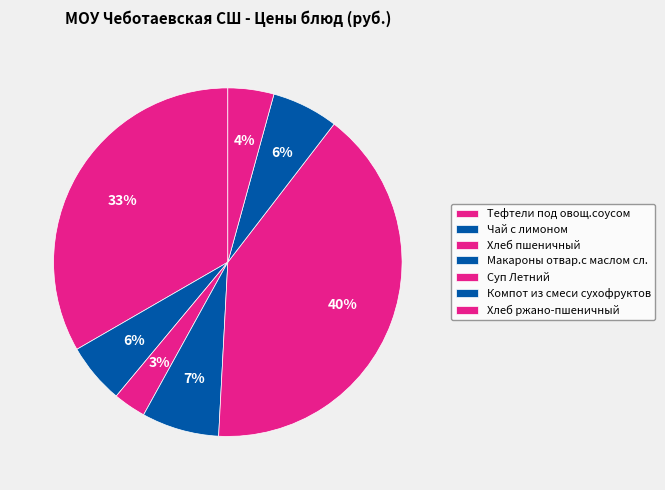

Is Суп Летний the majority of the pie?

No